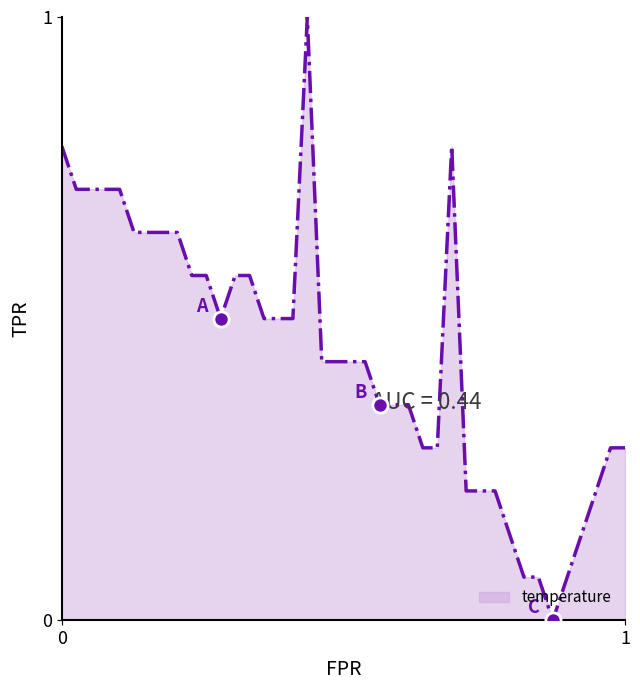

What is the greatest value displayed?

1.0